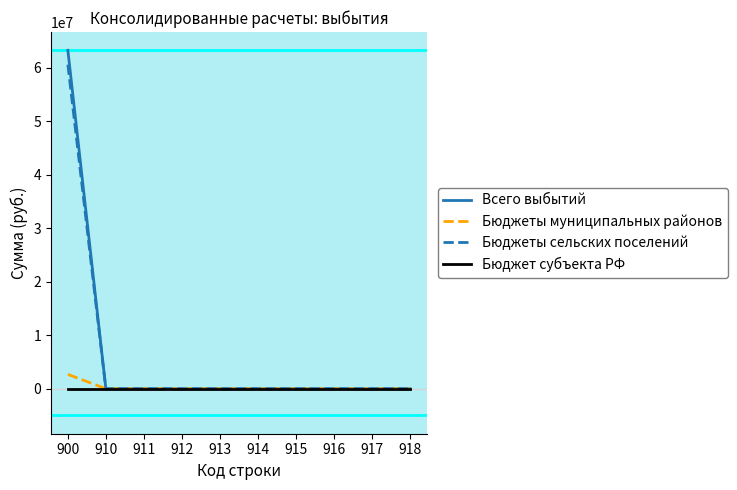

Rank the series at 900 from highest to lowest value.

Всего выбытий, Бюджеты сельских поселений, Бюджеты муниципальных районов, Бюджет субъекта РФ